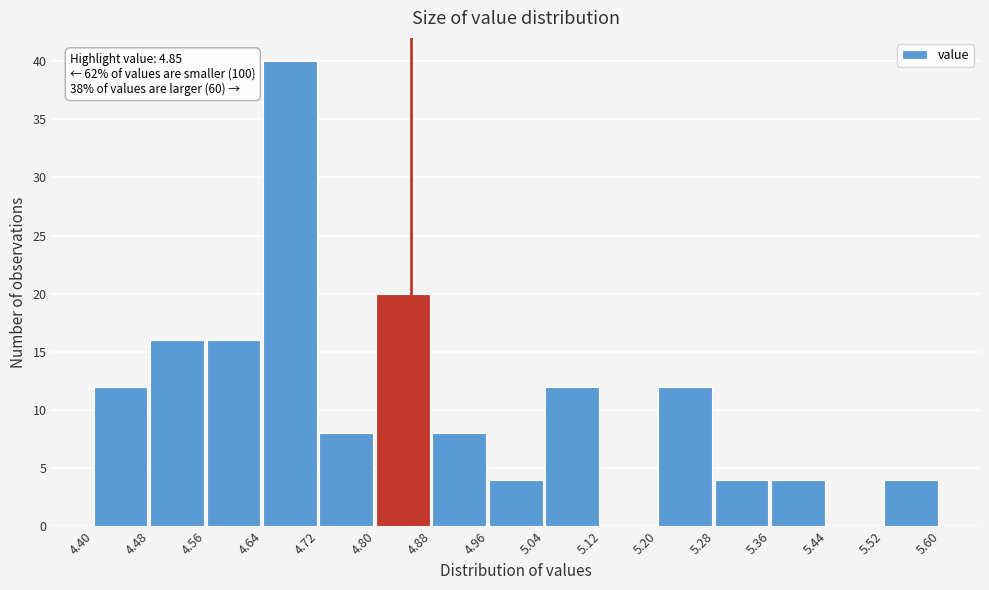

Which range on the x-axis has the tallest bar?

4.64 to 4.72